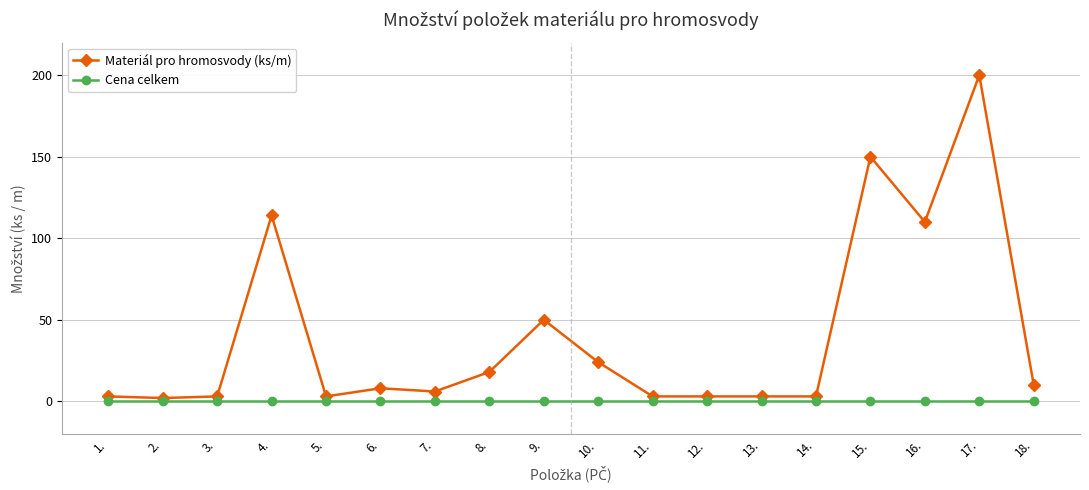

What is the total value across all series at 12.?

3